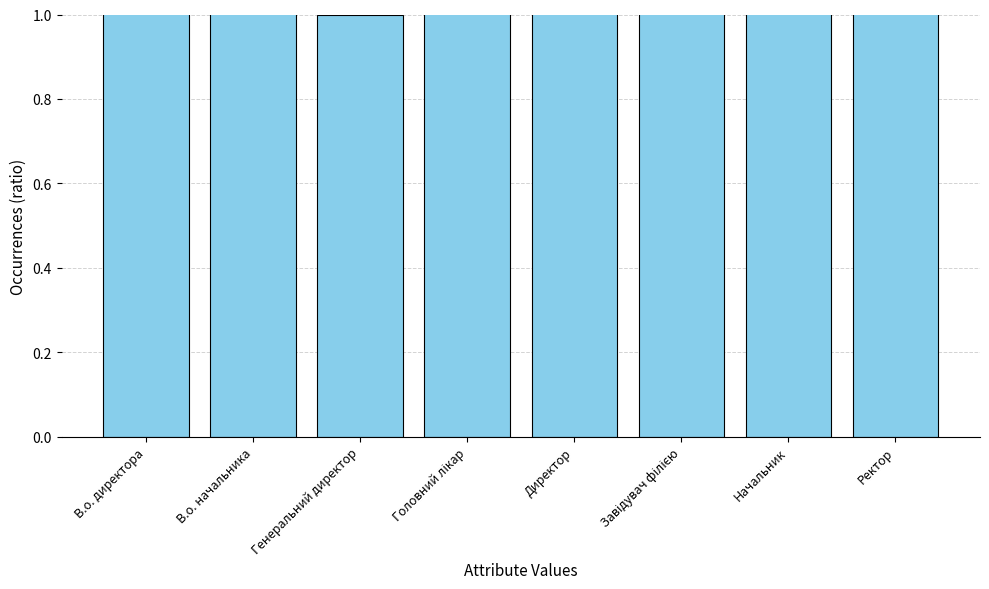

How many bars are there in total?

8